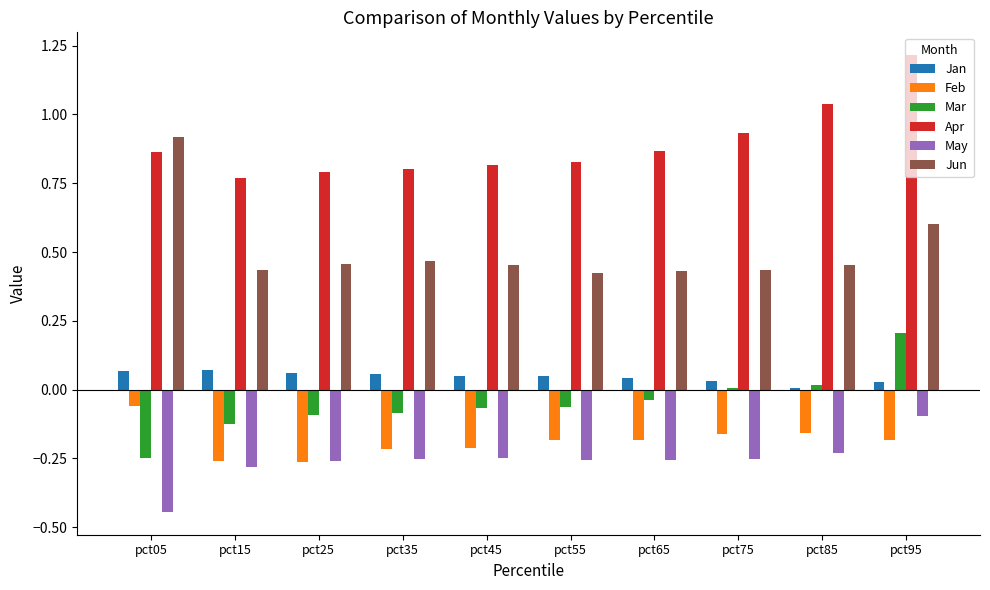

Is it true that Mar equals -0.2 at pct15?

False